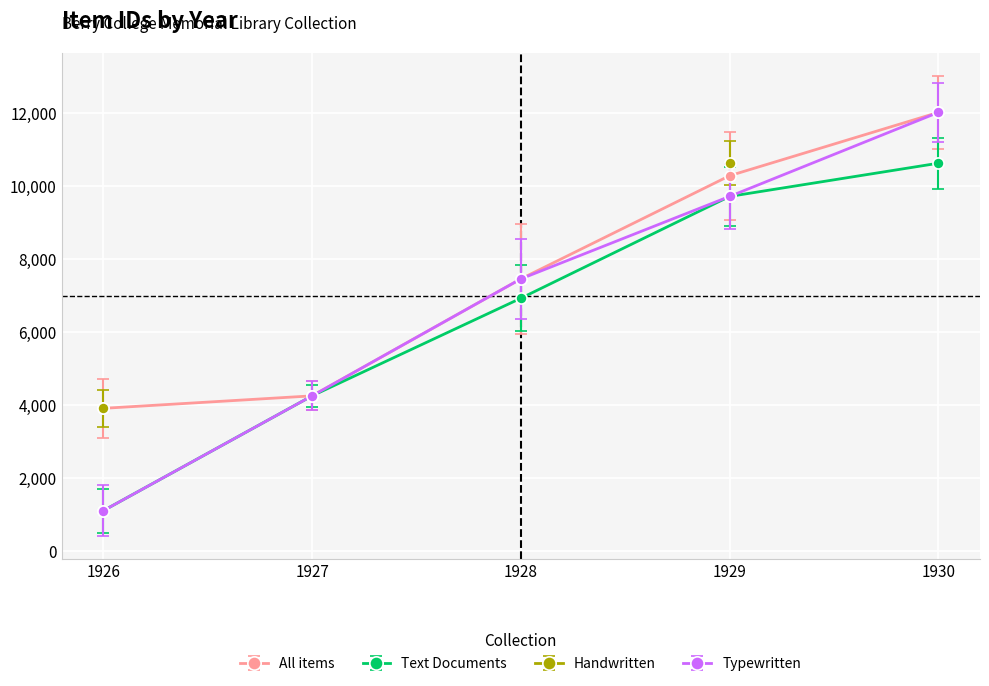

What is the value of the All items point at the 3rd from the left?

7459